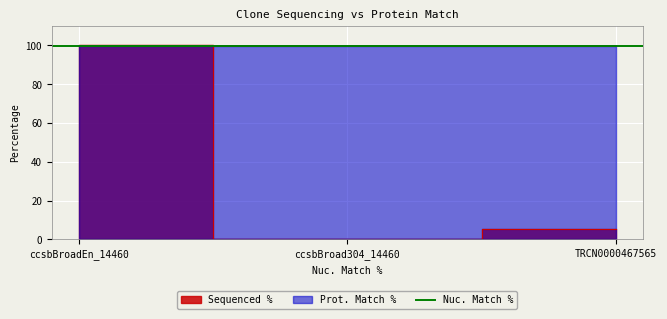

Where does the data first go above 5?

ccsbBroadEn_14460